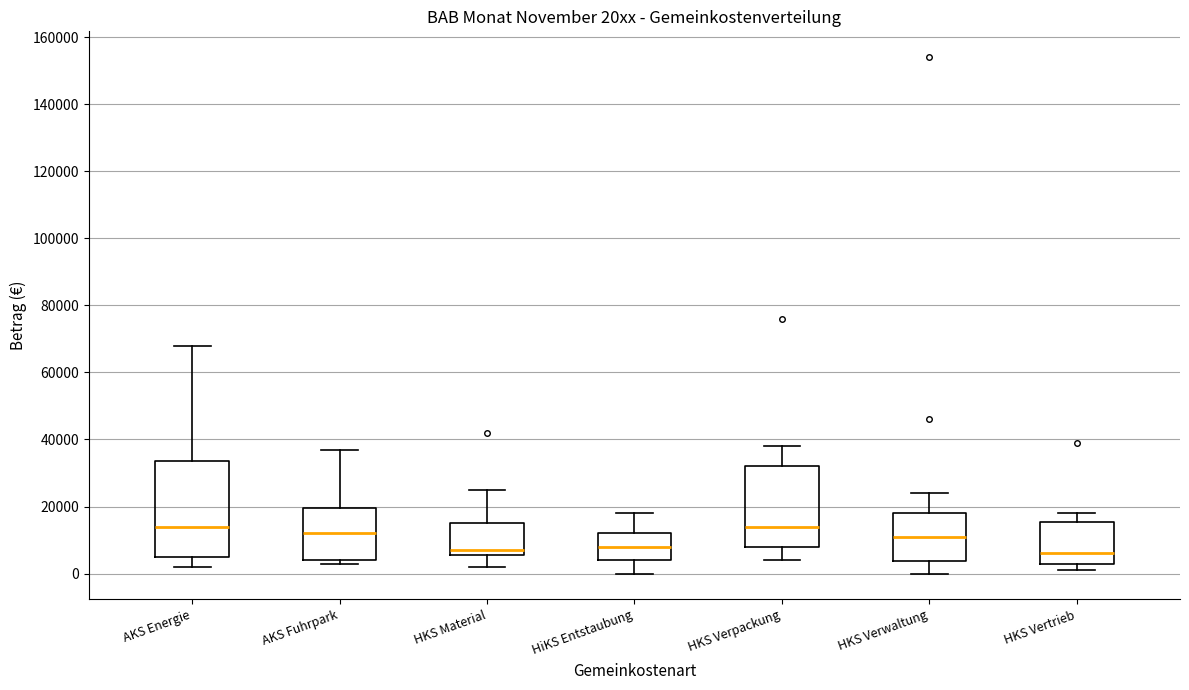

Where does the upper whisker of the box for AKS Energie end on the y-axis? The values are not printed on the chart, so give them approximately, as read against the axis.

68000